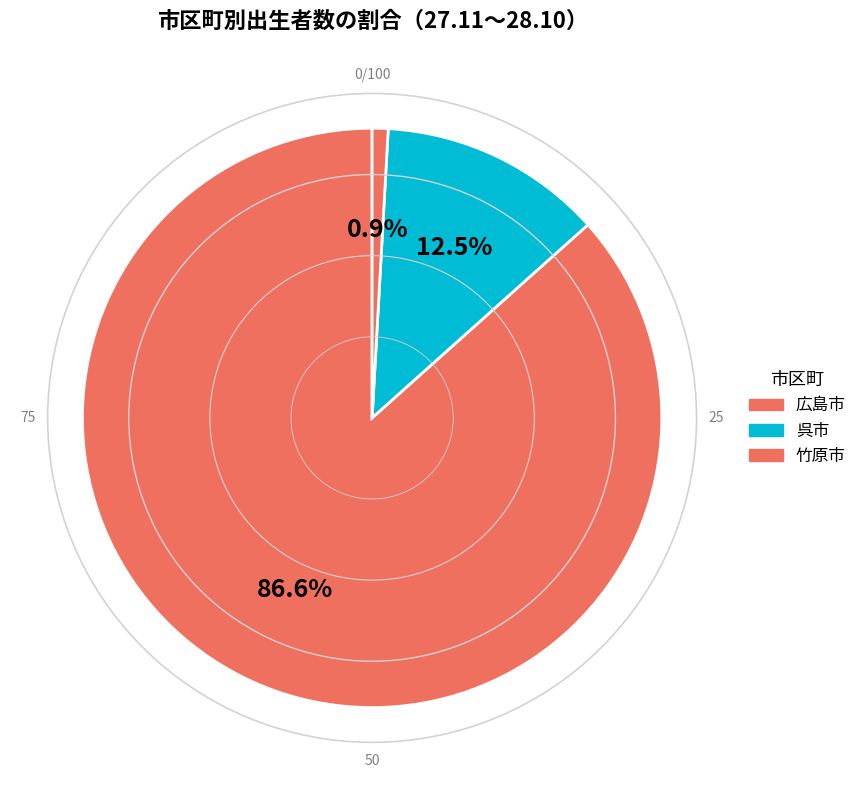

Count the number of slices in the pie.

3